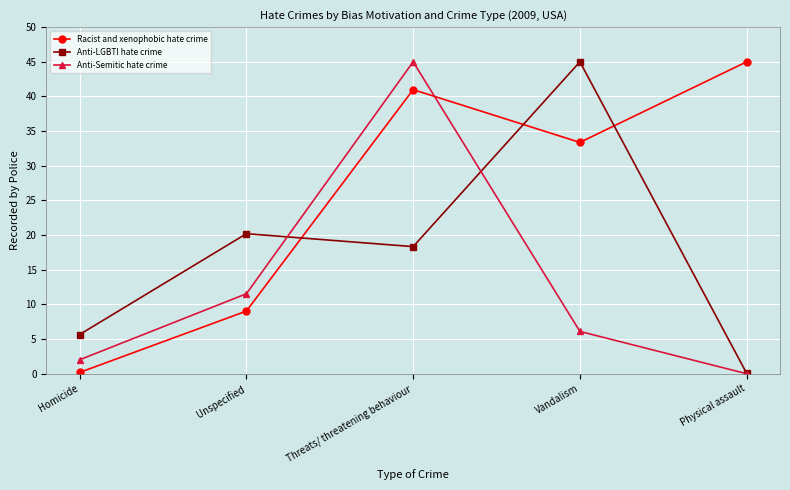

How many data points in Anti-LGBTI hate crime are above 18?

3